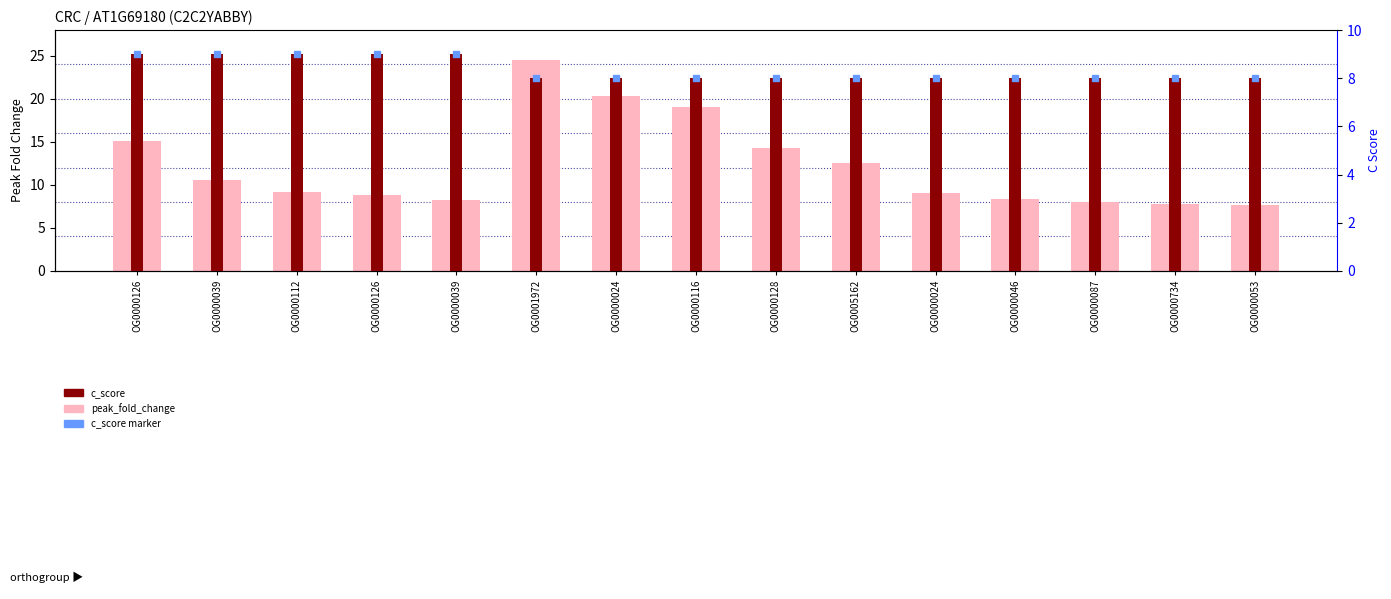

How many c_score values are between 8 and 9?

15